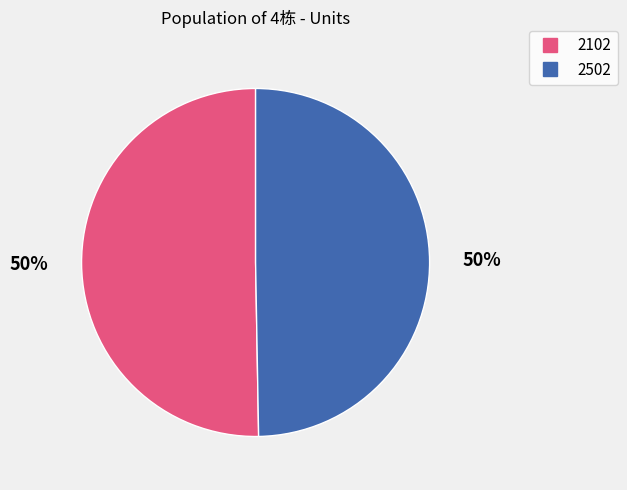

Approximately how many times larger is the value at 2502 compared to 2102?

1.0